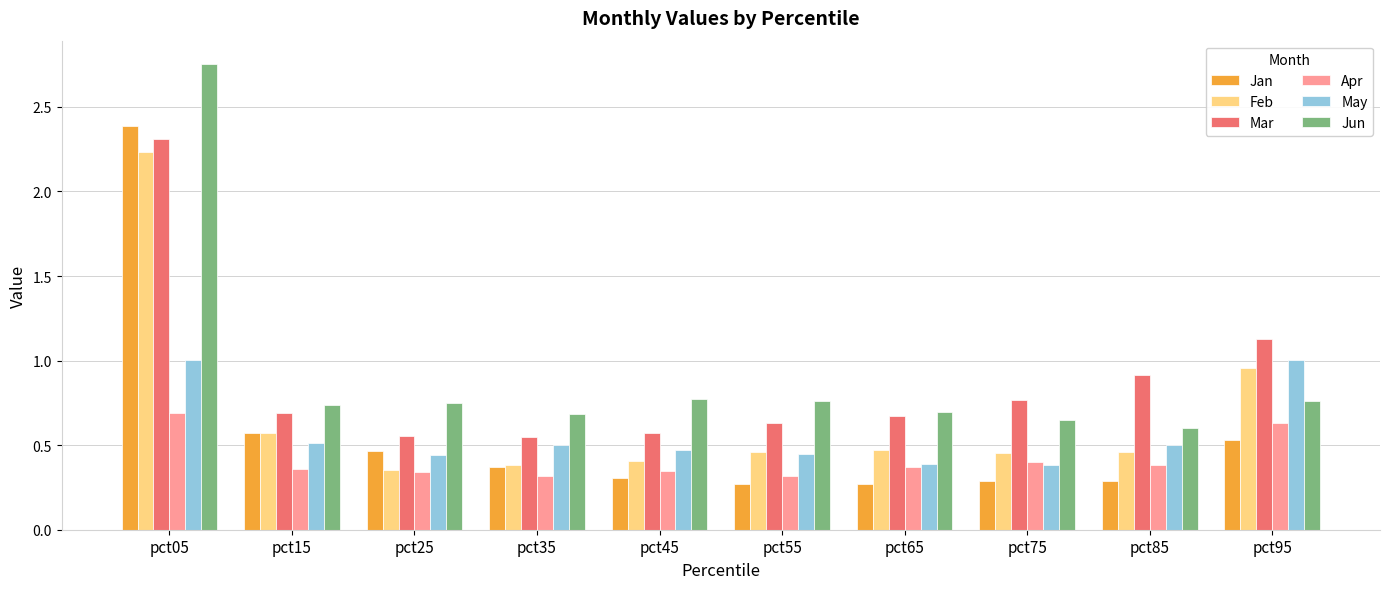

What is the average value of the Jun series?

0.9